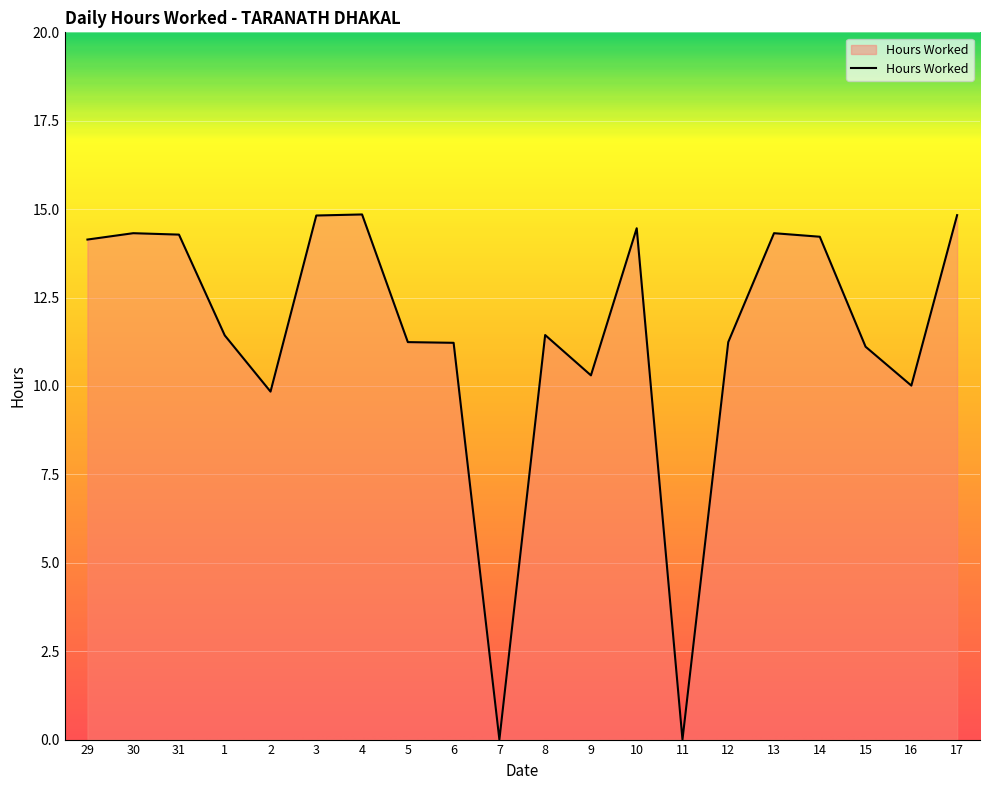

Does the chart display data point markers on the line(s)?

No